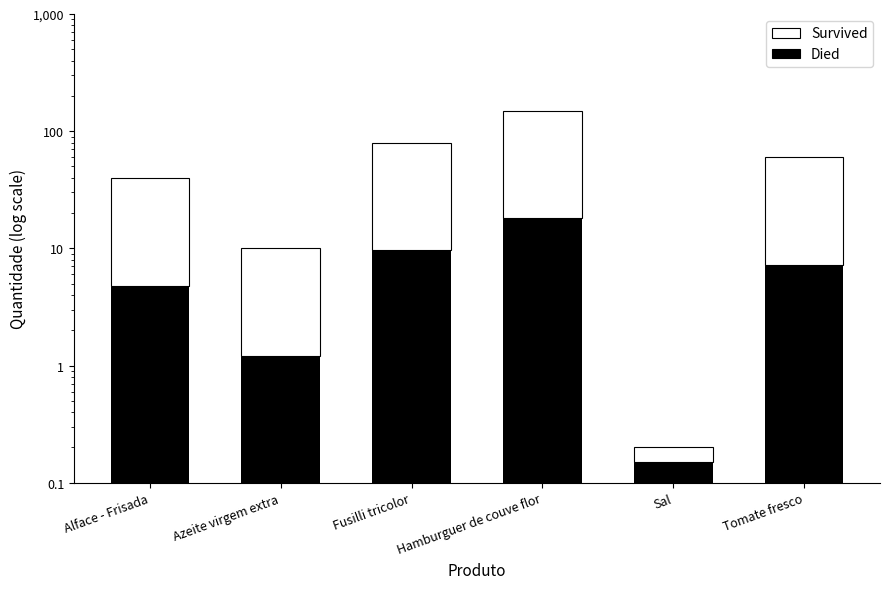

At which category is the sum across all series the highest?

Hamburguer de couve flor